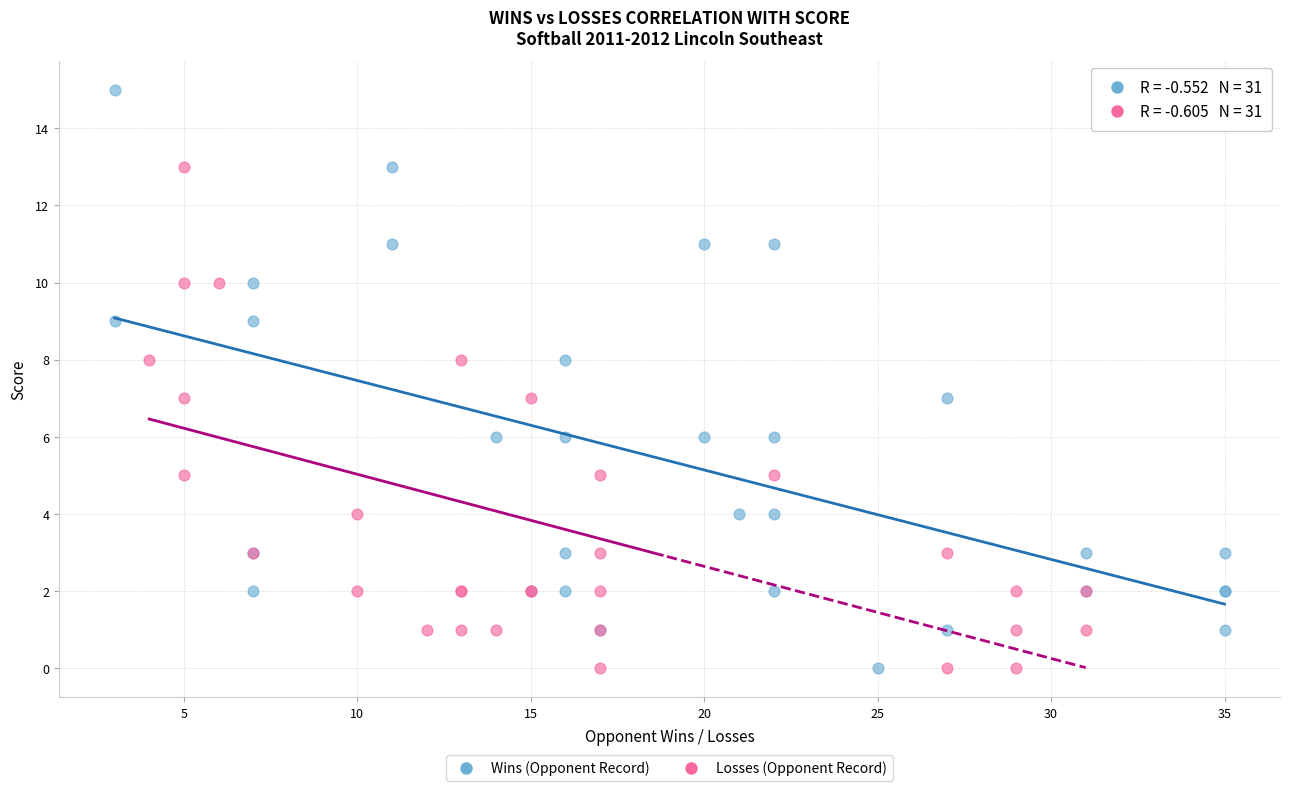

Which series contains the highest Y value?

Wins (Opponent Record)